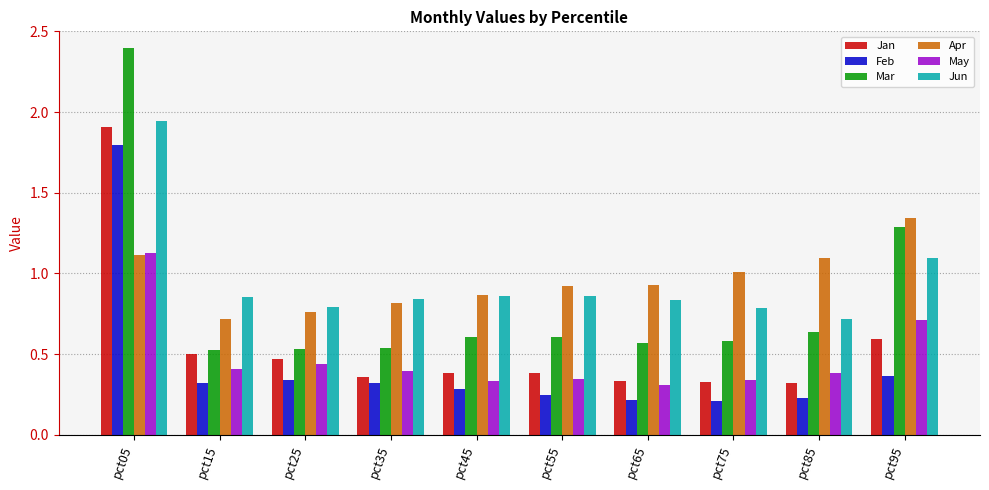

What are all the series names shown in the legend?

Jan, Feb, Mar, Apr, May, Jun